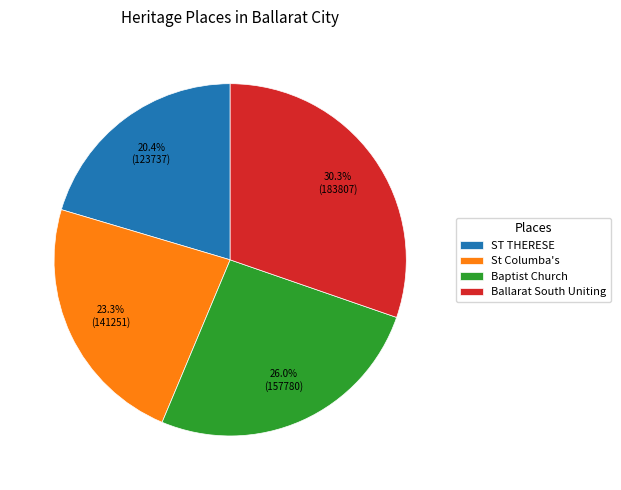

Between Ballarat South Uniting and Baptist Church, which is larger?

Ballarat South Uniting